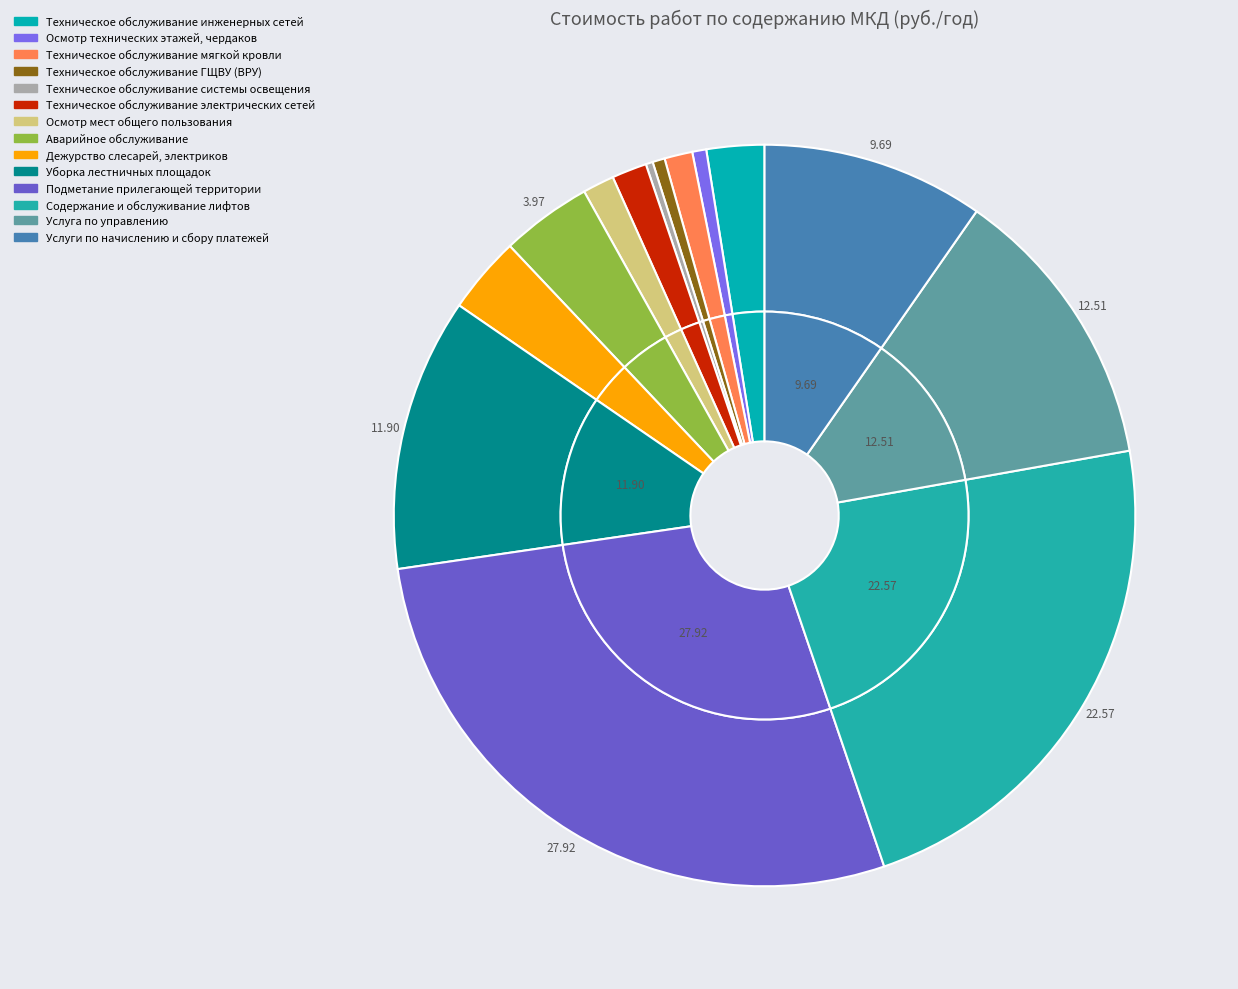

How many segments does this pie chart have?

14